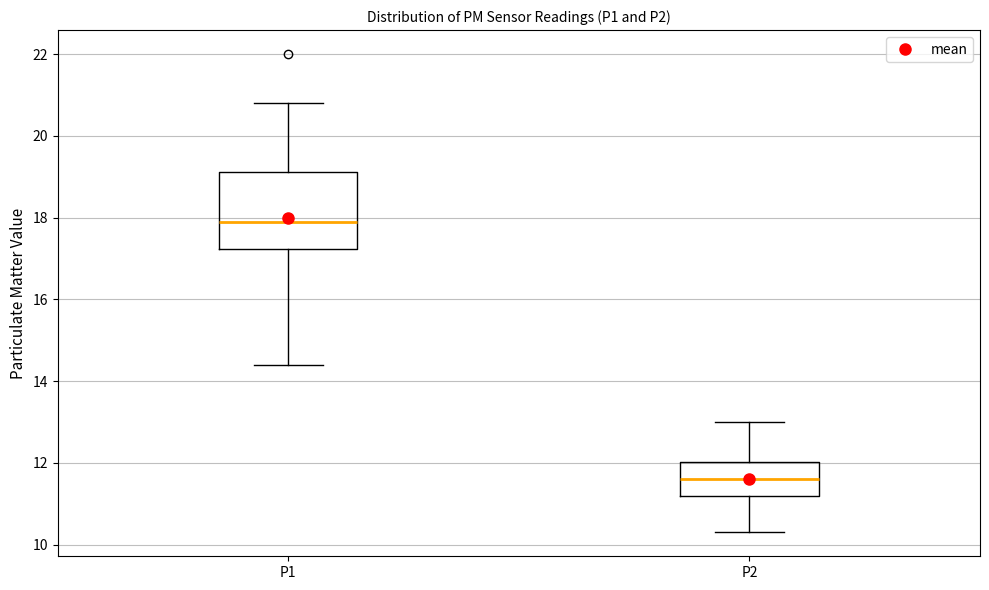

Reading left to right, transcribe this box plot: for each box, give where its median line is, the range the box spans, and where its two whiskers end, as read against the y-axis. The values are not printed on the chart, so give them approximately, as read against the axis.

P1: median 18.0, box 17.2 to 19.2, whiskers 14.4 to 20.8
P2: median 11.6, box 11.2 to 12.0, whiskers 10.4 to 13.0